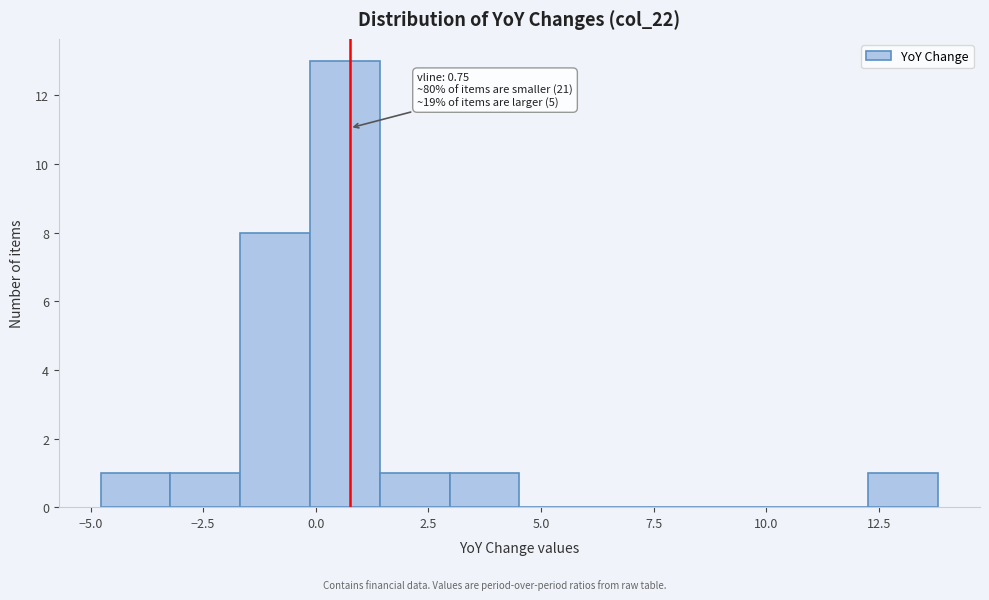

Around what value on the x-axis is the tallest bar? Give the approximate position of its centre, as read against the axis.

0.5